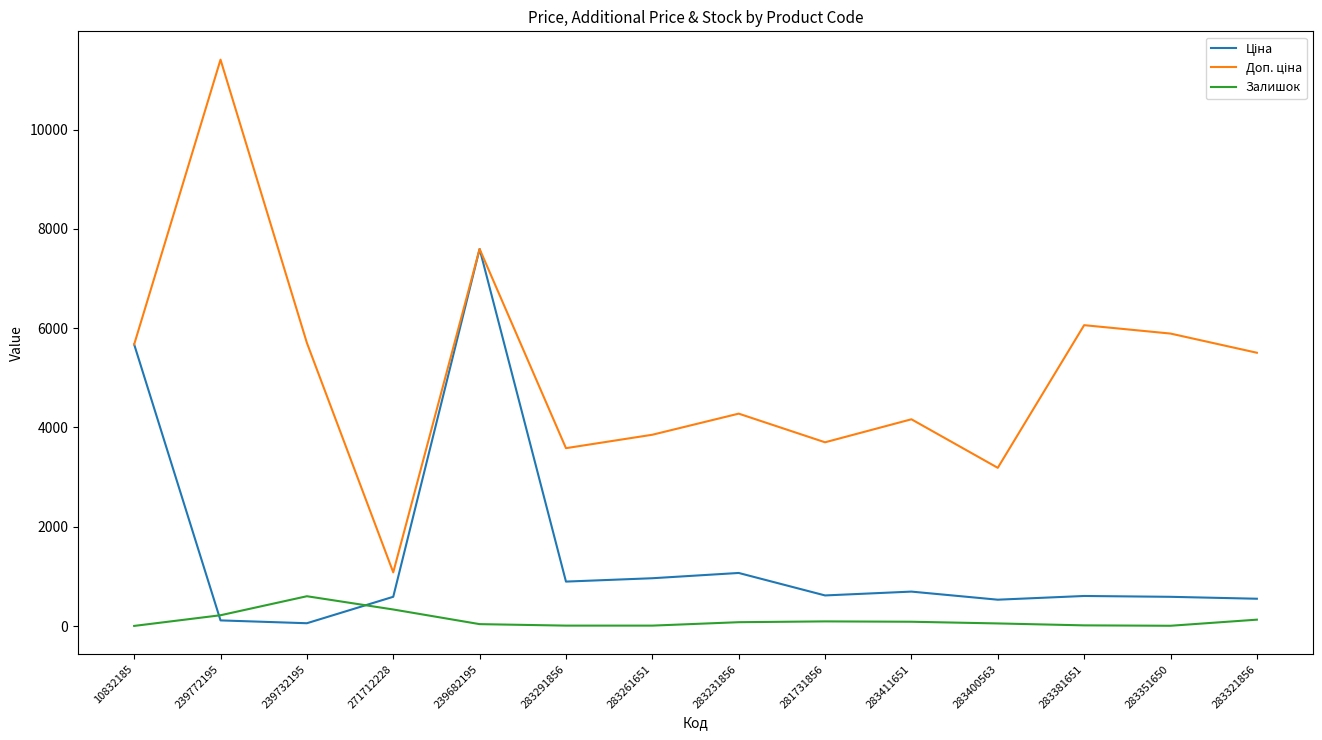

At which category is the sum across all series the highest?

239682195